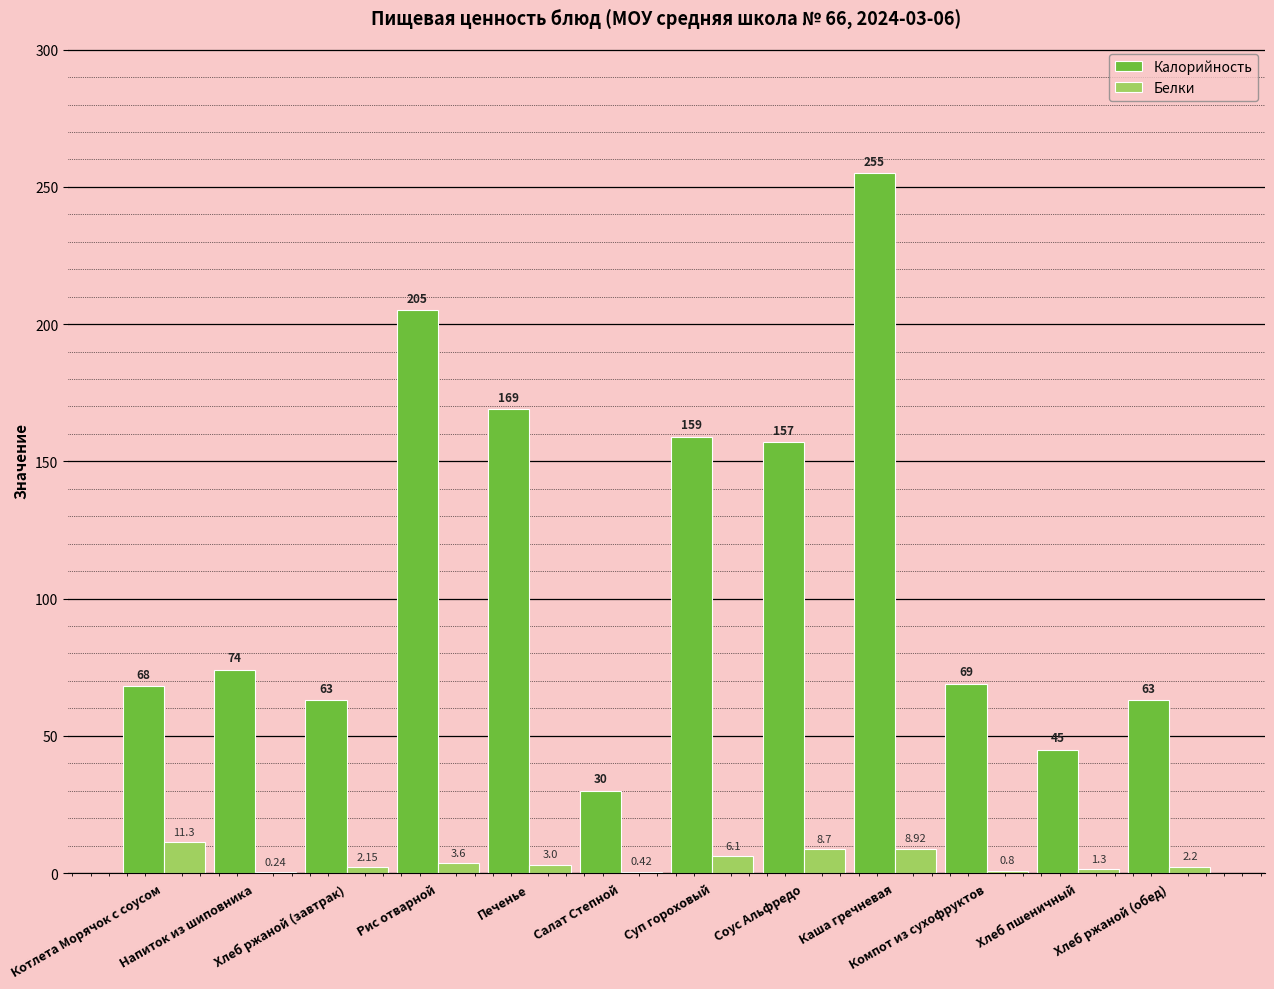

Which series has the largest total across all categories?

Калорийность